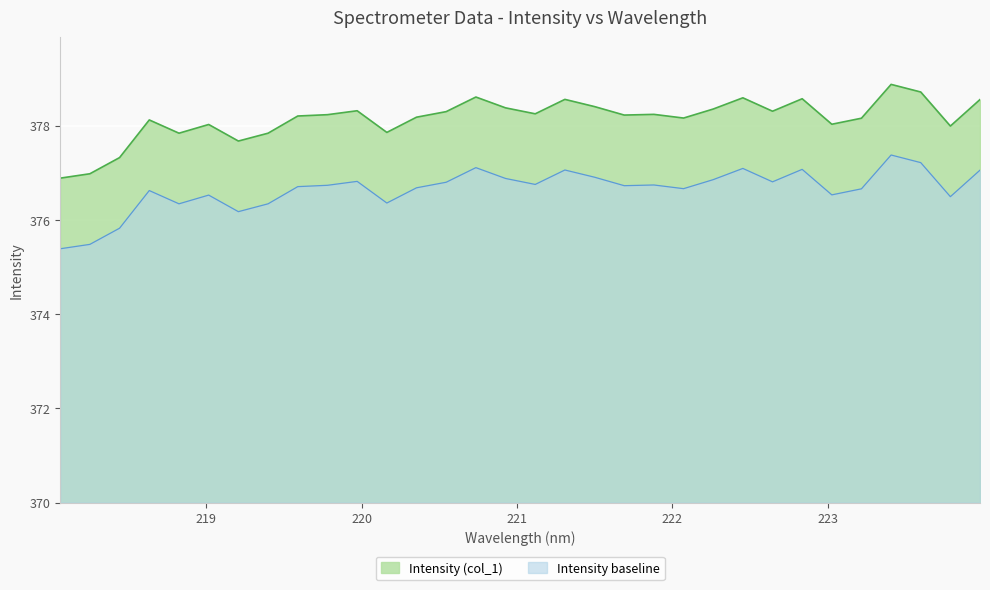

How many data points does each series have?

32